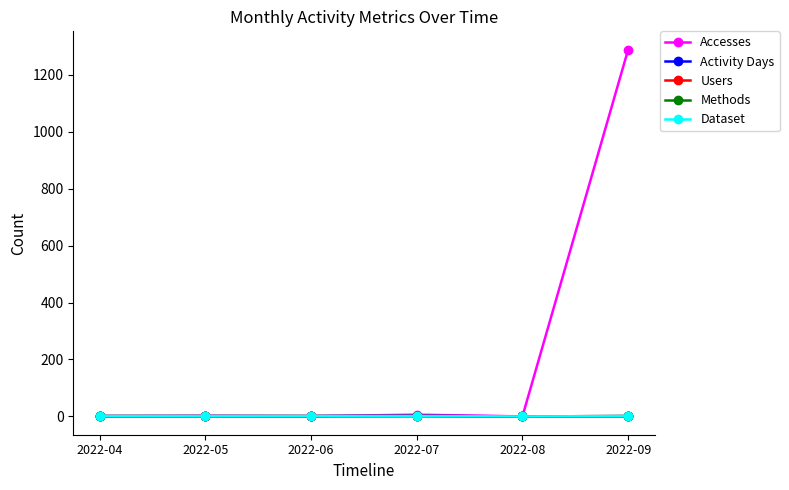

Count the Activity Days values in the range 1 to 2.

5